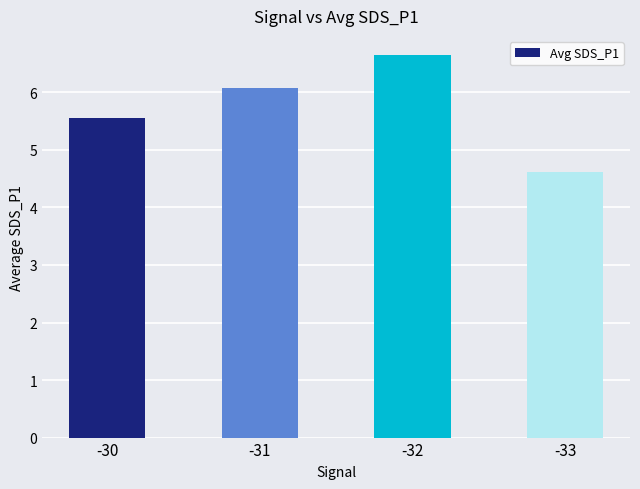

Are the bars horizontal?

No